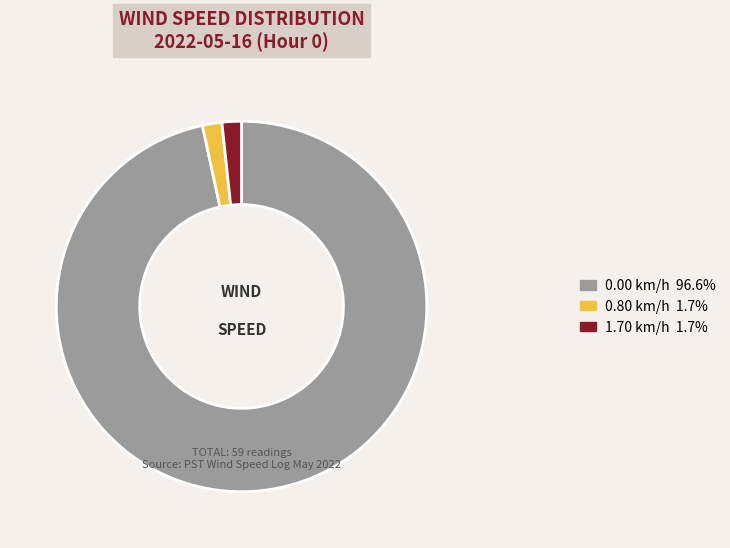

Is there a majority slice in this chart?

Yes